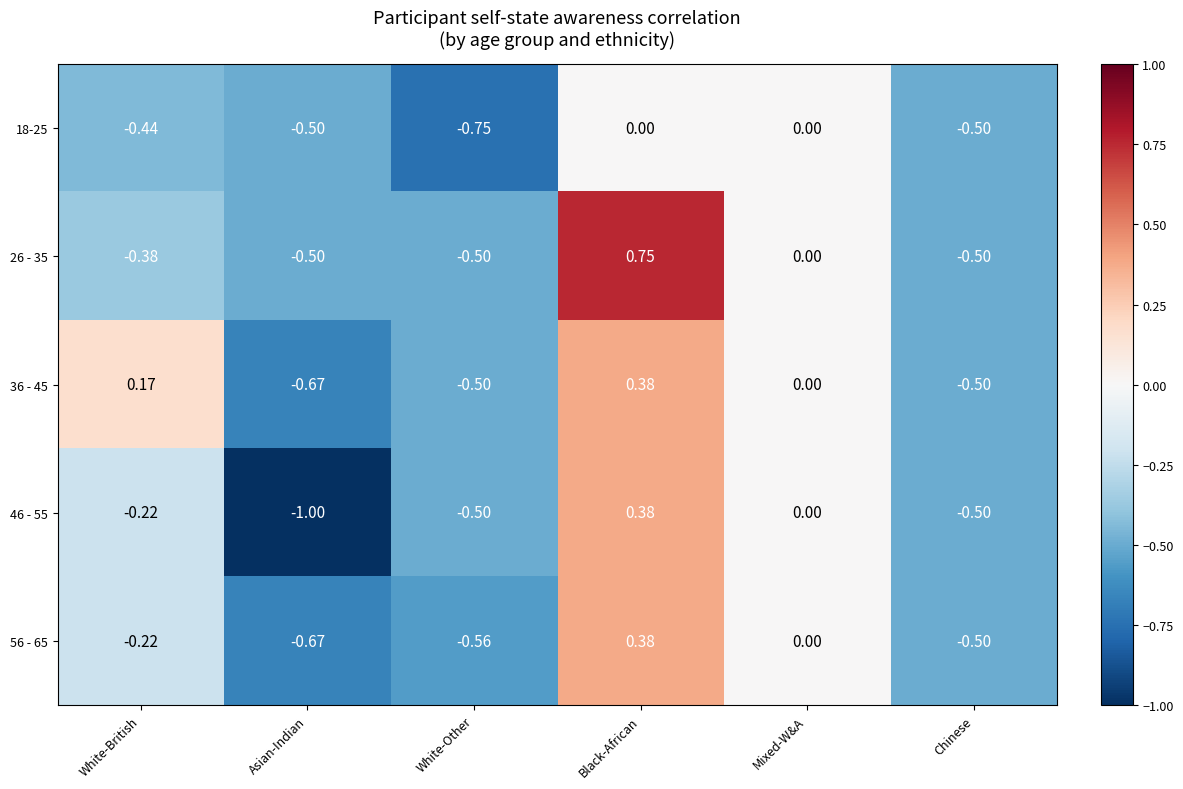

How many series are shown in this chart?

5